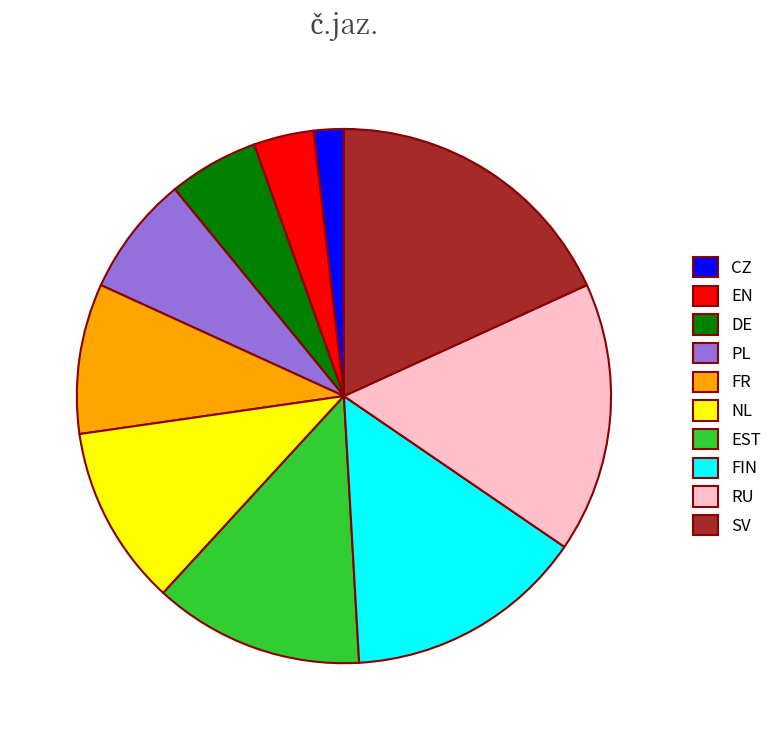

Combined, do SV and EST account for over 50%?

No